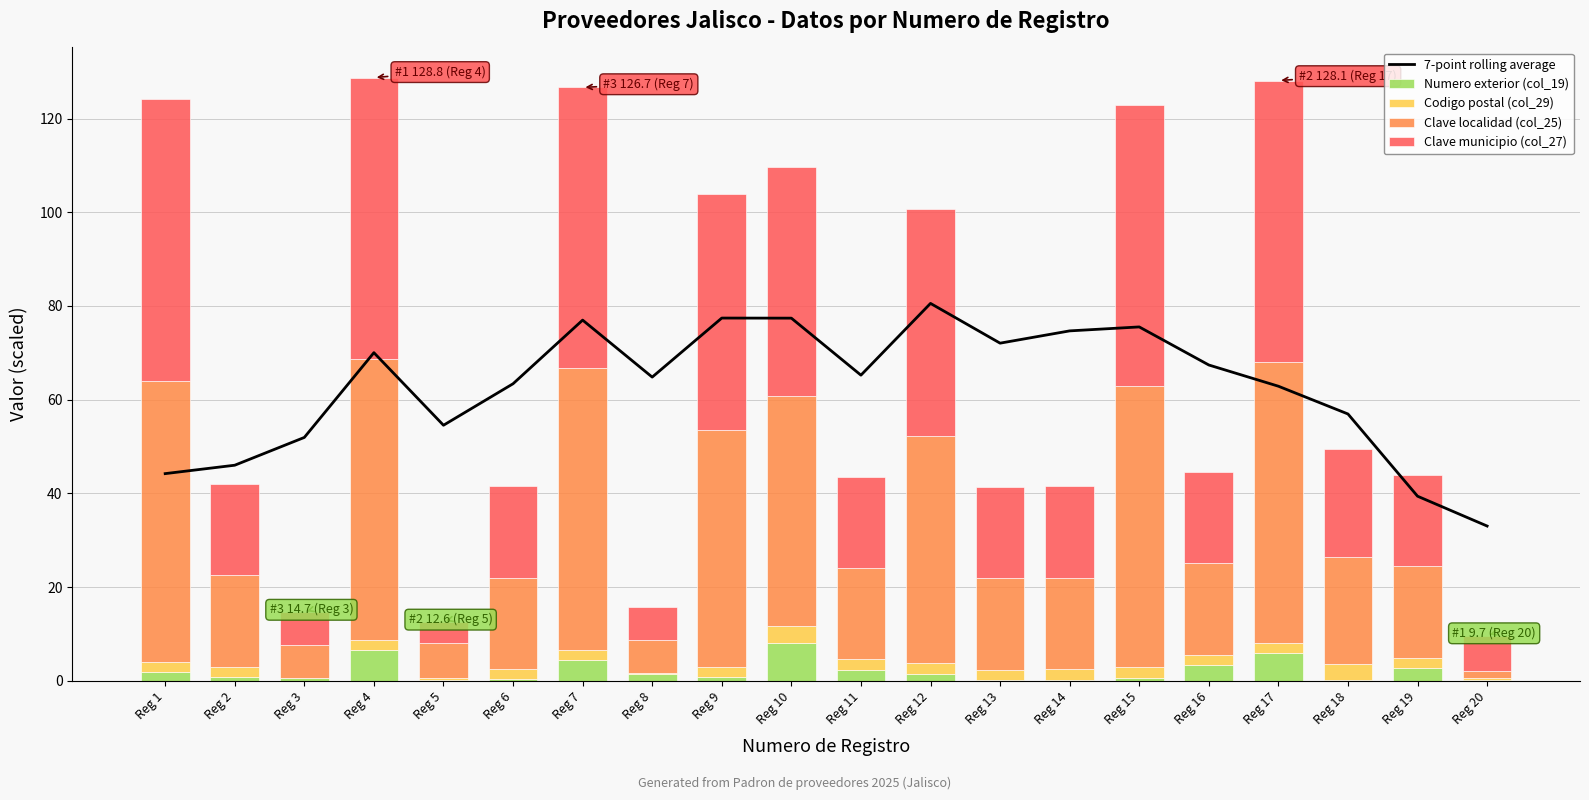

Where does the Numero exterior (col_19) series first go above 1?

Reg 1